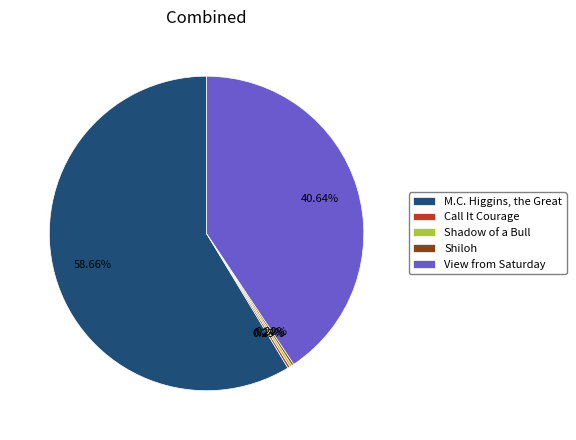

Combined, what portion of the pie is M.C. Higgins, the Great and View from Saturday?

99.3%